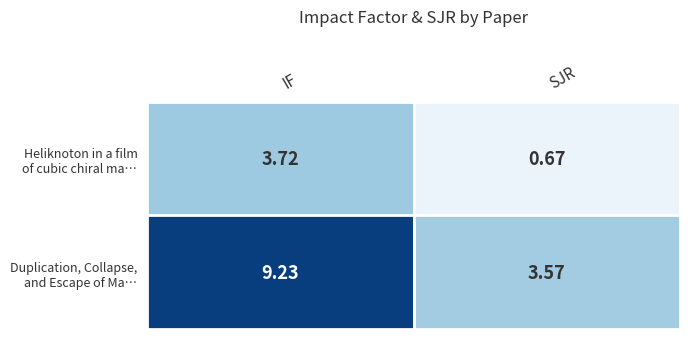

At how many categories does at least one series exceed 0?

2